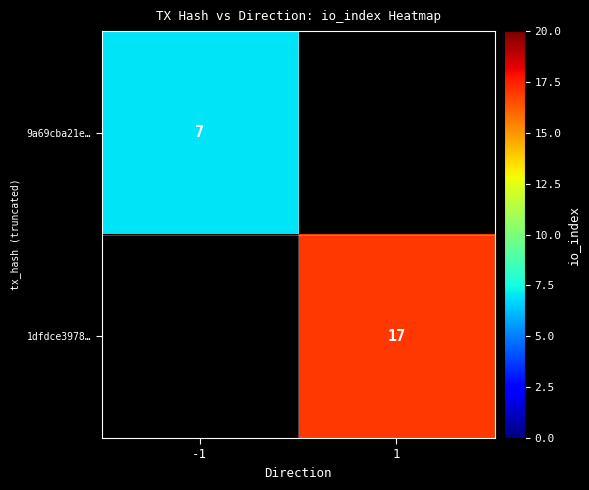

The 9a69cba21e… series shows 7 at -1. True or false?

True